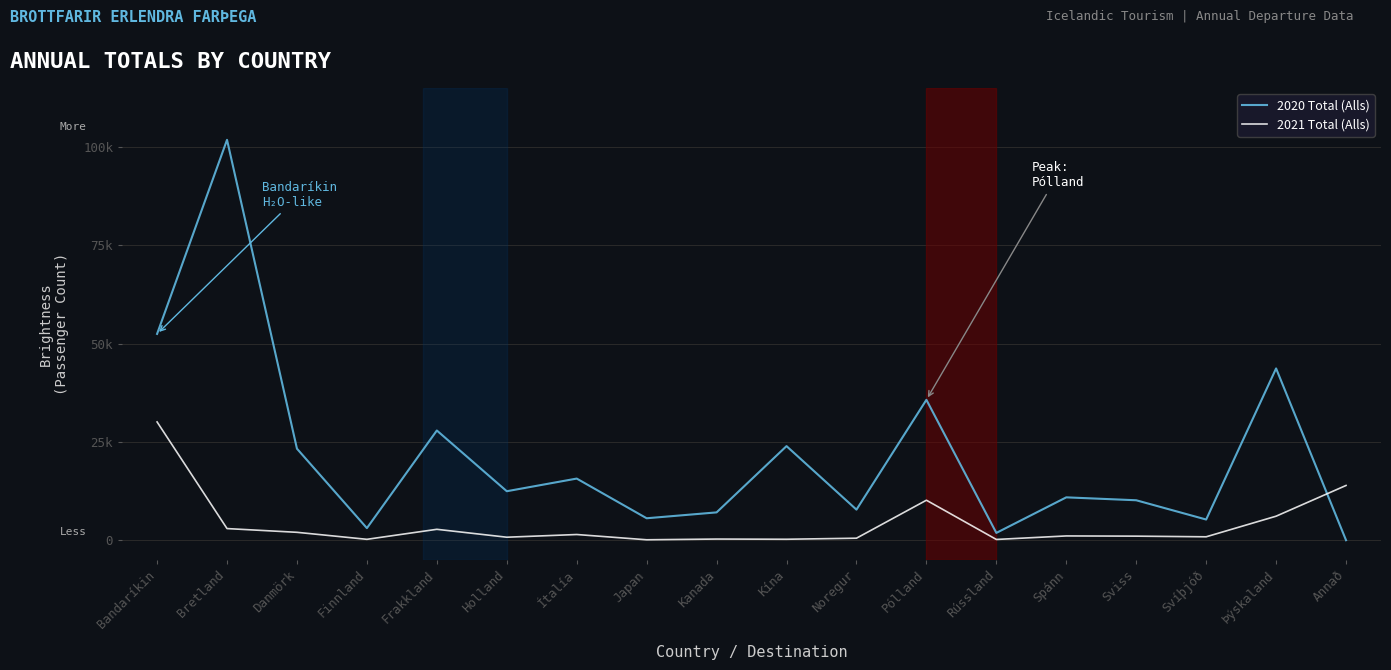

What position from the left is Japan?

8